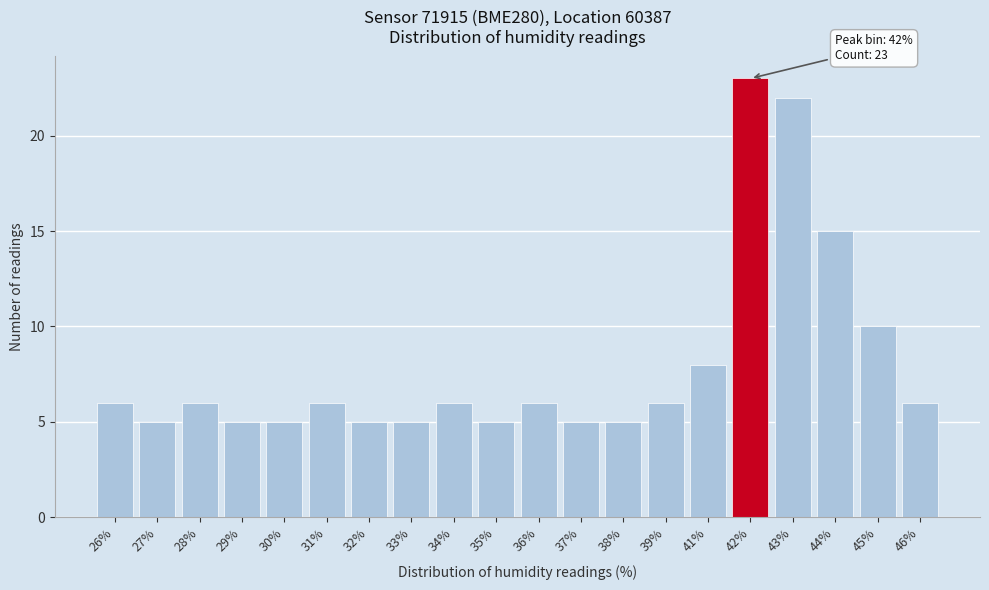

Reading left to right, extract all data points from this chart.

6	5	6	5	5	6	5	5	6	5	6	5	5	6	8	23	22	15	10	6